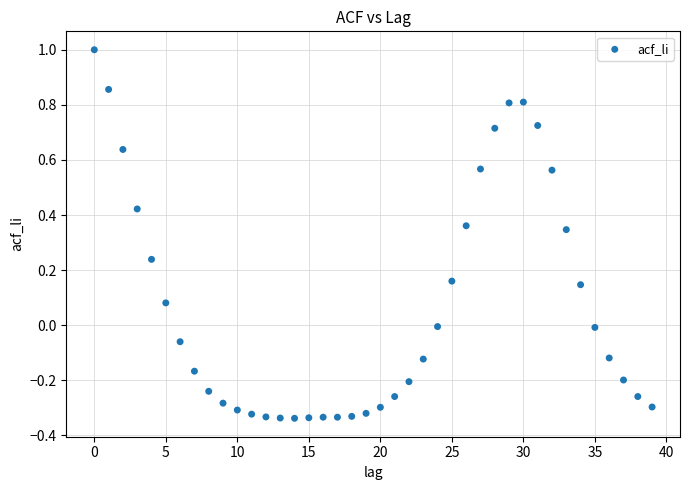

What is the range of Y values (max minus min)?

1.3